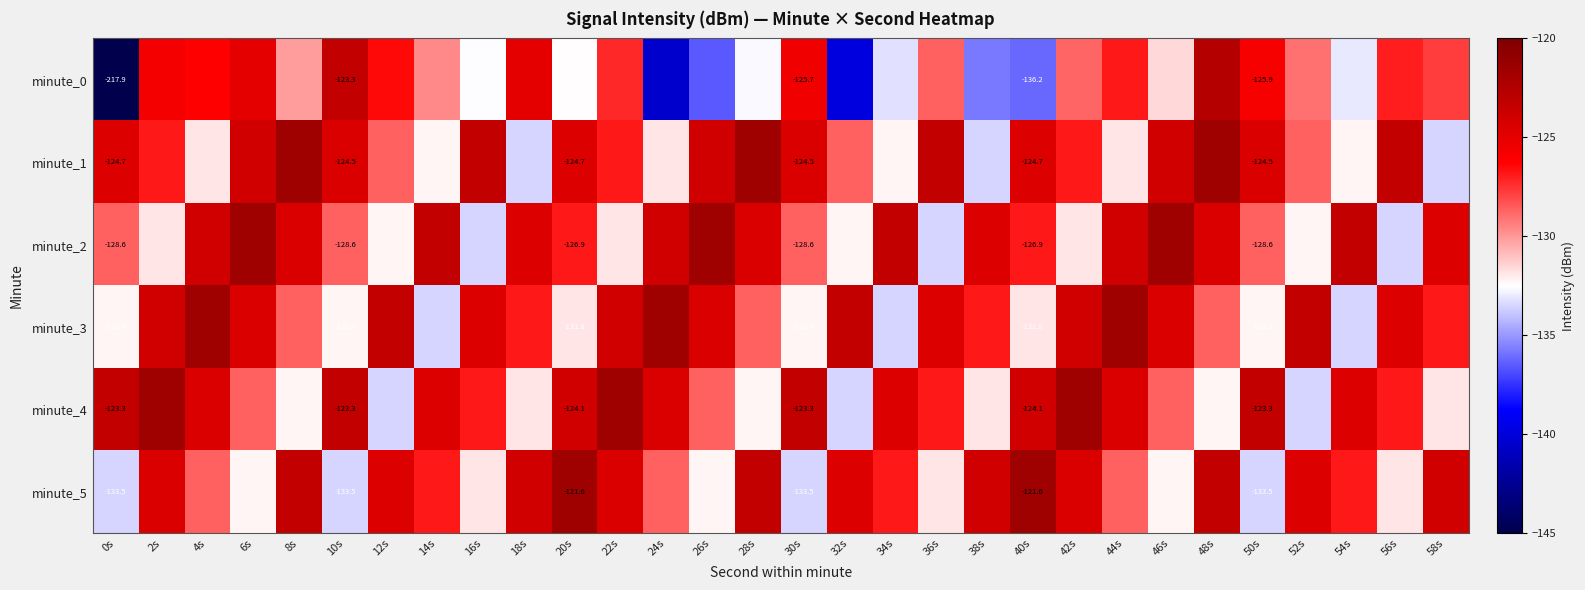

Which category has the lowest value in the minute_3 series?

14s